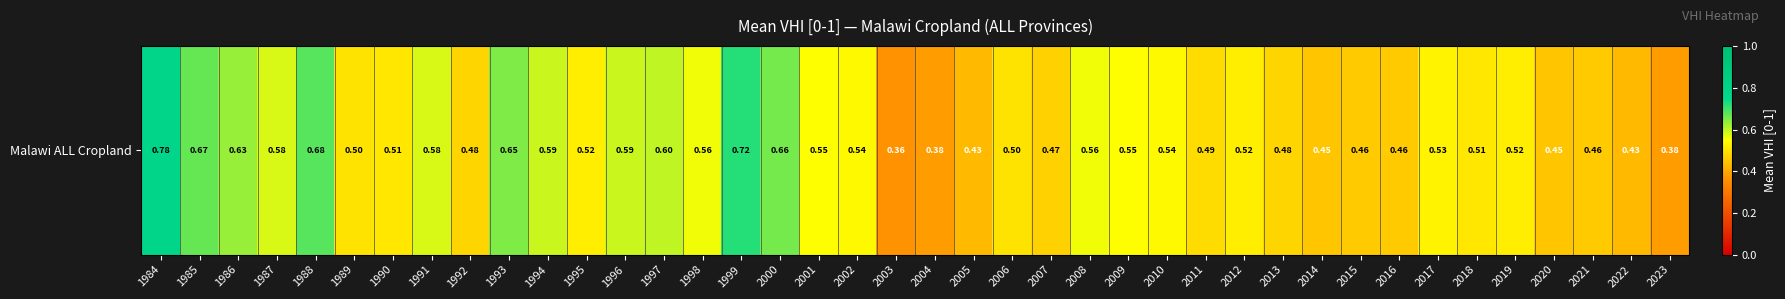

Rank the categories by value from highest to lowest.

1984, 1999, 1988, 1985, 2000, 1993, 1986, 1997, 1994, 1996, 1987, 1991, 1998, 2008, 2001, 2009, 2002, 2010, 2017, 1995, 2012, 2019, 1990, 2018, 1989, 2006, 2011, 1992, 2013, 2007, 2015, 2016, 2021, 2014, 2020, 2005, 2022, 2004, 2023, 2003